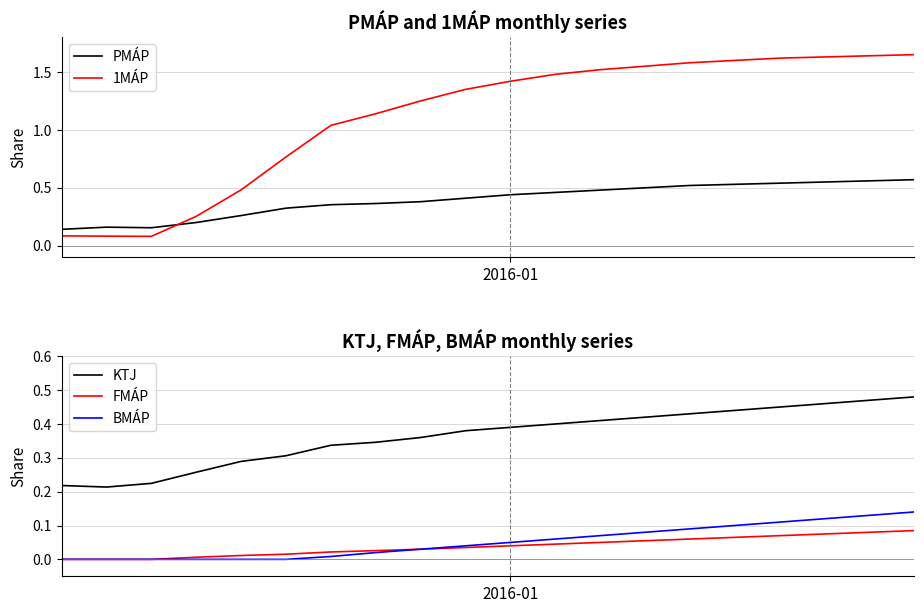

Is it true that BMÁP equals -0.1 at 1?

False